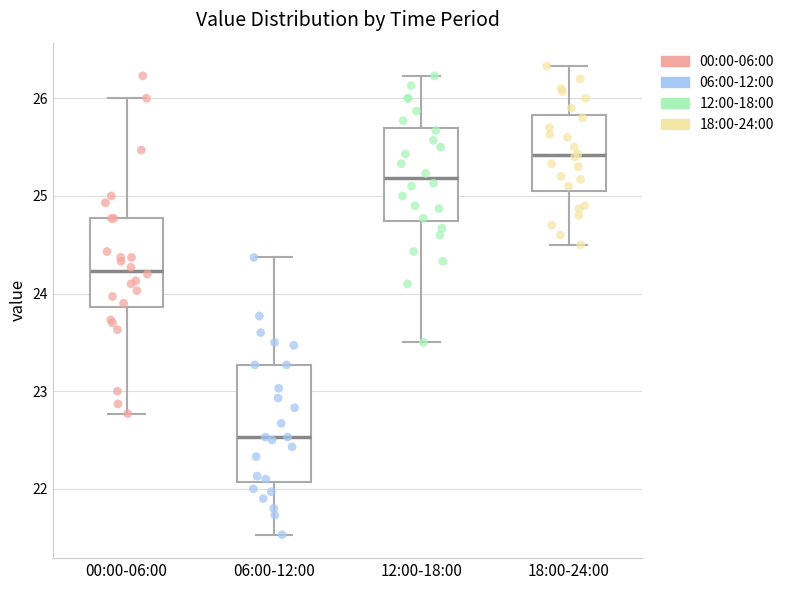

Reading left to right, read every box against the y-axis: the position of its median line, the range the box covers, and the ends of its whiskers. The values are not printed on the chart, so give them approximately, as read against the axis.

00:00-06:00: median 24.2, box 23.9 to 24.8, whiskers 22.8 to 26.0
06:00-12:00: median 22.5, box 22.1 to 23.3, whiskers 21.5 to 24.4
12:00-18:00: median 25.2, box 24.7 to 25.7, whiskers 23.5 to 26.2
18:00-24:00: median 25.4, box 25.1 to 25.8, whiskers 24.5 to 26.3